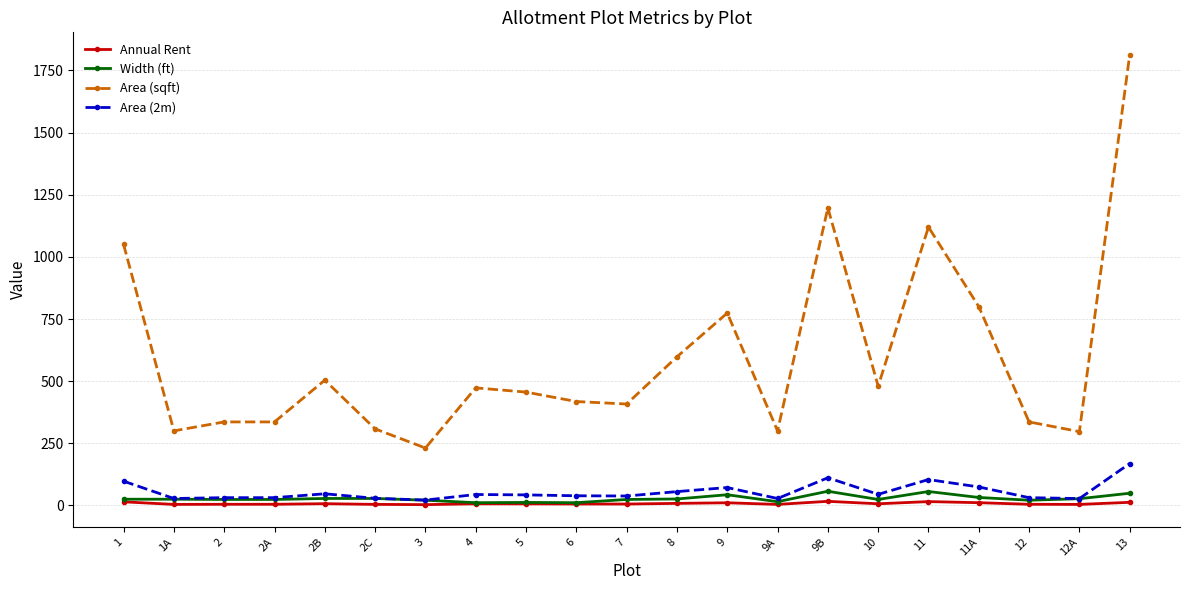

At how many categories does at least one series exceed 569?

7